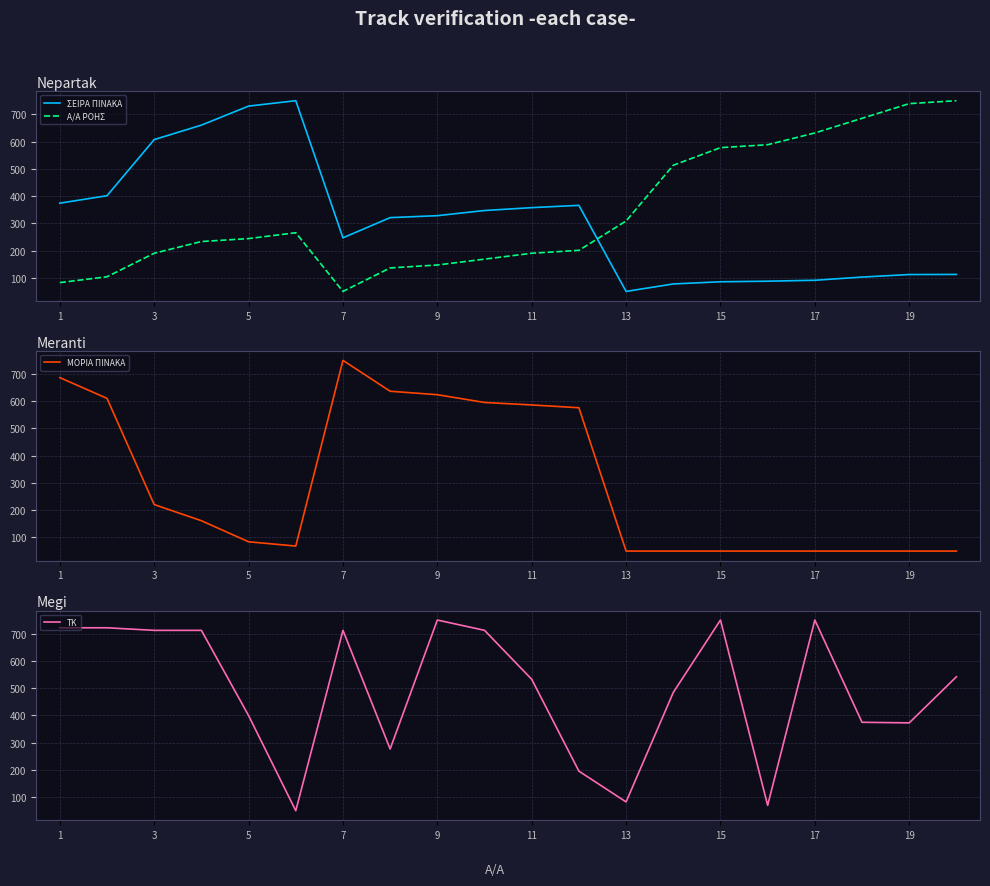

Reading right to left, transcribe all the data shown in this chart.

ΣΕΙΡΑ ΠΙΝΑΚΑ: 112.3	111.9	102.6	90.9	87.5	85.4	77.4	50.0	365.9	357.5	346.9	328.0	320.8	246.7	750.0	730.2	660.3	607.2	401.3	373.9
Α/Α ΡΟΗΣ: 750.0	739.2	685.4	631.5	588.5	577.7	513.1	308.5	200.8	190.0	168.5	146.9	136.2	50.0	265.4	243.8	233.1	190.0	103.8	82.3
ΜΟΡΙΑ ΠΙΝΑΚΑ: 50.0	50.0	50.0	50.0	50.0	50.0	50.0	50.0	576.1	586.4	595.5	624.0	636.7	750.0	68.4	84.1	161.4	220.7	610.5	686.7
ΤΚ: 541.7	372.5	374.6	750.0	69.8	750.0	484.1	82.4	195.3	532.5	712.2	750.0	276.7	712.2	50.0	399.4	712.1	712.1	721.6	721.6